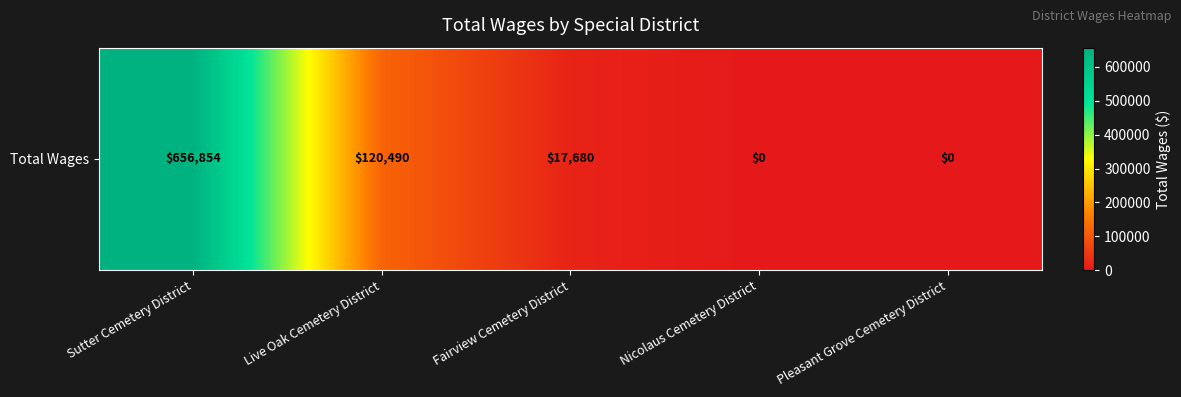

Rank the categories by value from lowest to highest.

Nicolaus Cemetery District, Pleasant Grove Cemetery District, Fairview Cemetery District, Live Oak Cemetery District, Sutter Cemetery District